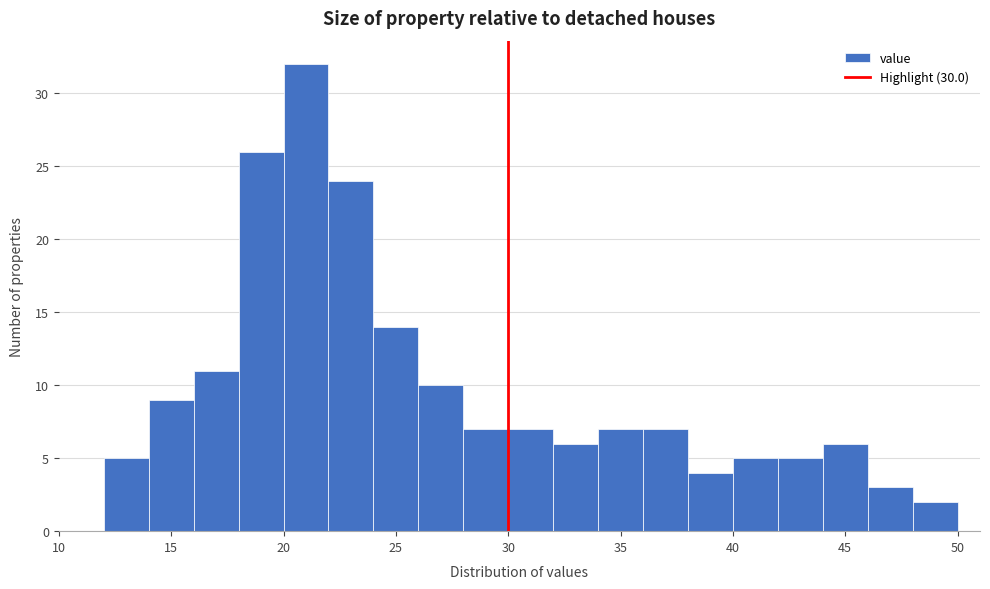

Reading left to right, transcribe this chart: for each bar, give the range it covers on the x-axis and its height. The values are not printed on the chart, so give them approximately, as read against the axis.

10 to 12: 0
12 to 14: 5
14 to 16: 9
16 to 18: 11
18 to 20: 26
20 to 22: 32
22 to 24: 24
24 to 26: 14
26 to 28: 10
28 to 30: 7
30 to 32: 7
32 to 34: 6
34 to 36: 7
36 to 38: 7
38 to 40: 4
40 to 42: 5
42 to 44: 5
44 to 46: 6
46 to 48: 3
48 to 50: 2